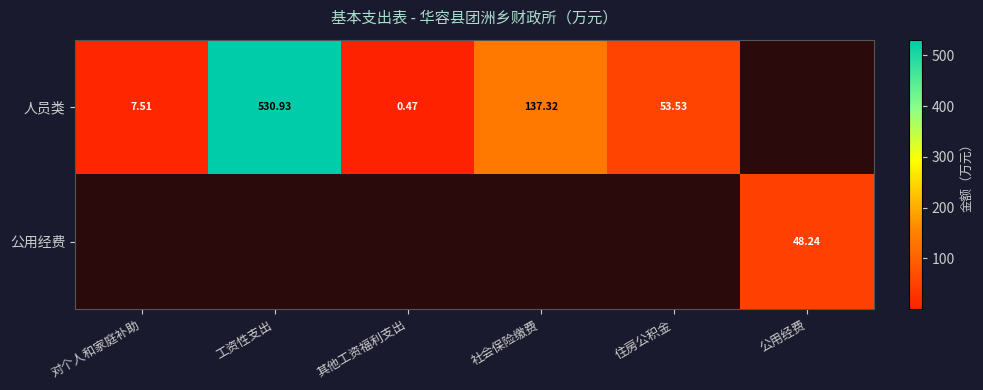

Is the value of 人员类 at 社会保险缴费 greater than the value of 公用经费 at 公用经费?

Yes